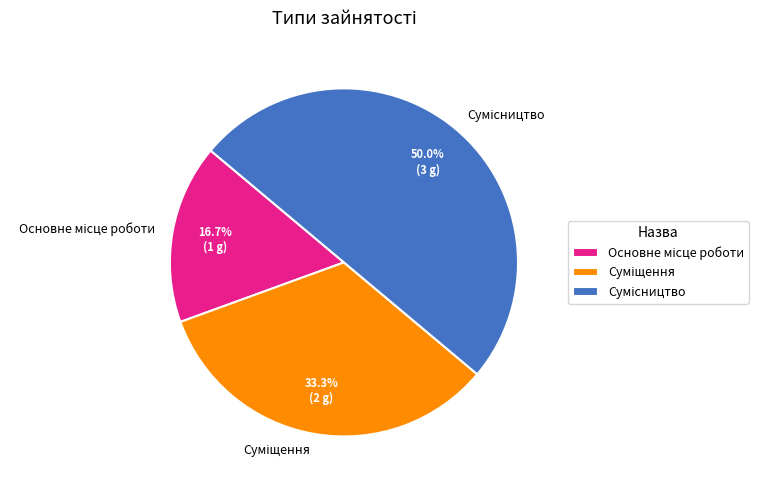

Combined, do Суміщення and Сумісництво account for over 50%?

Yes